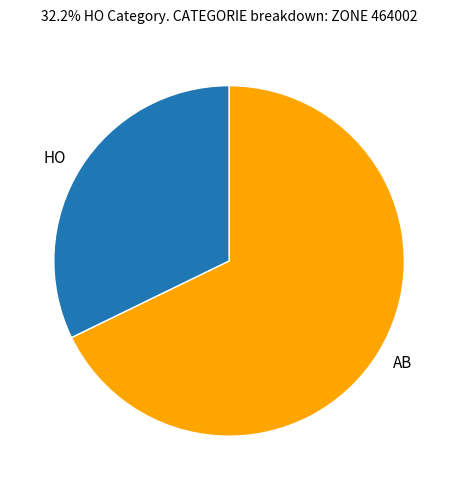

What is the largest slice in the pie chart?

AB